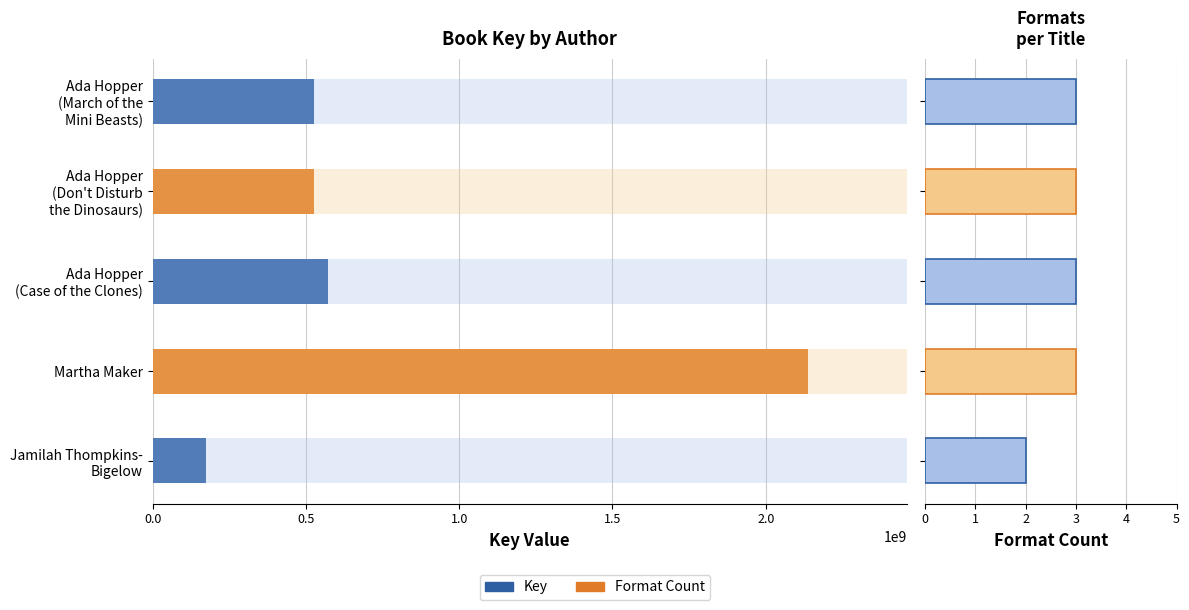

What are all the series names shown in the legend?

Key, Format Count